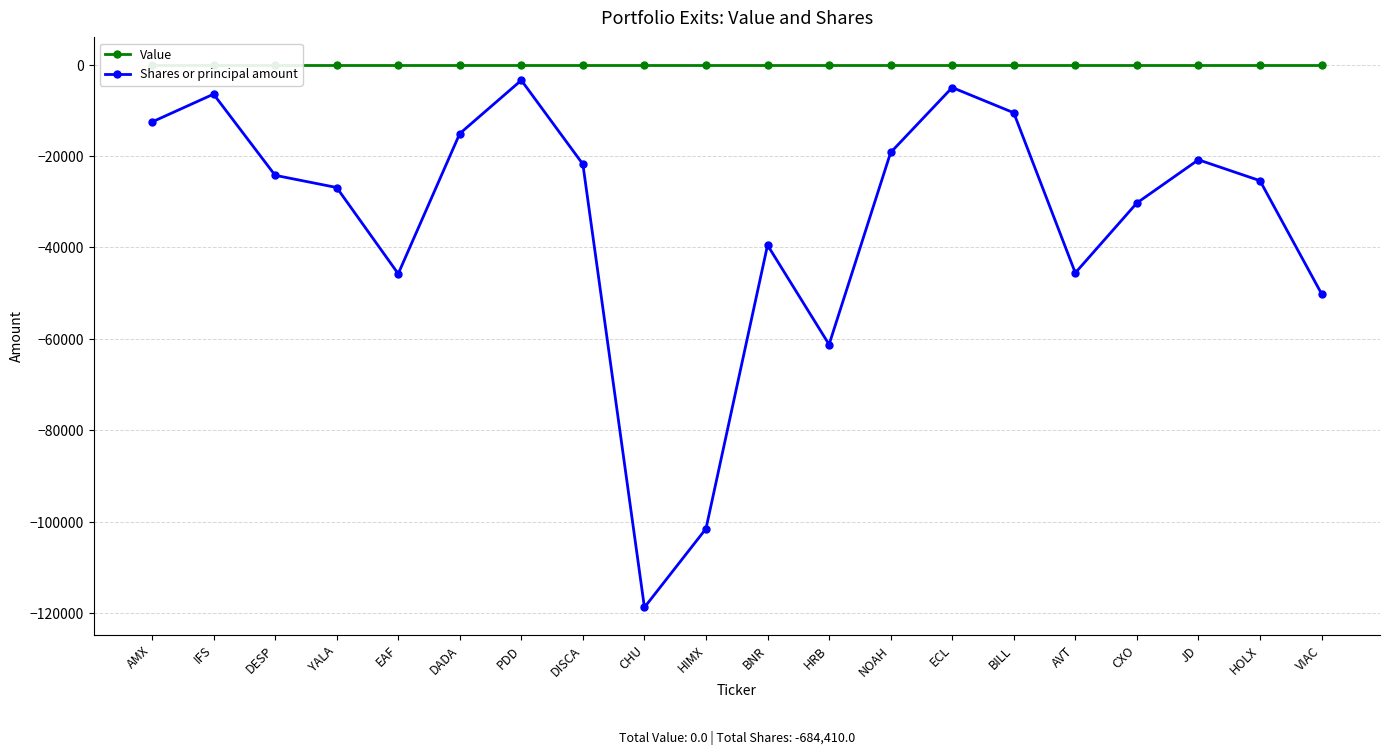

True or false: Value and Shares or principal amount intersect in this chart.

False